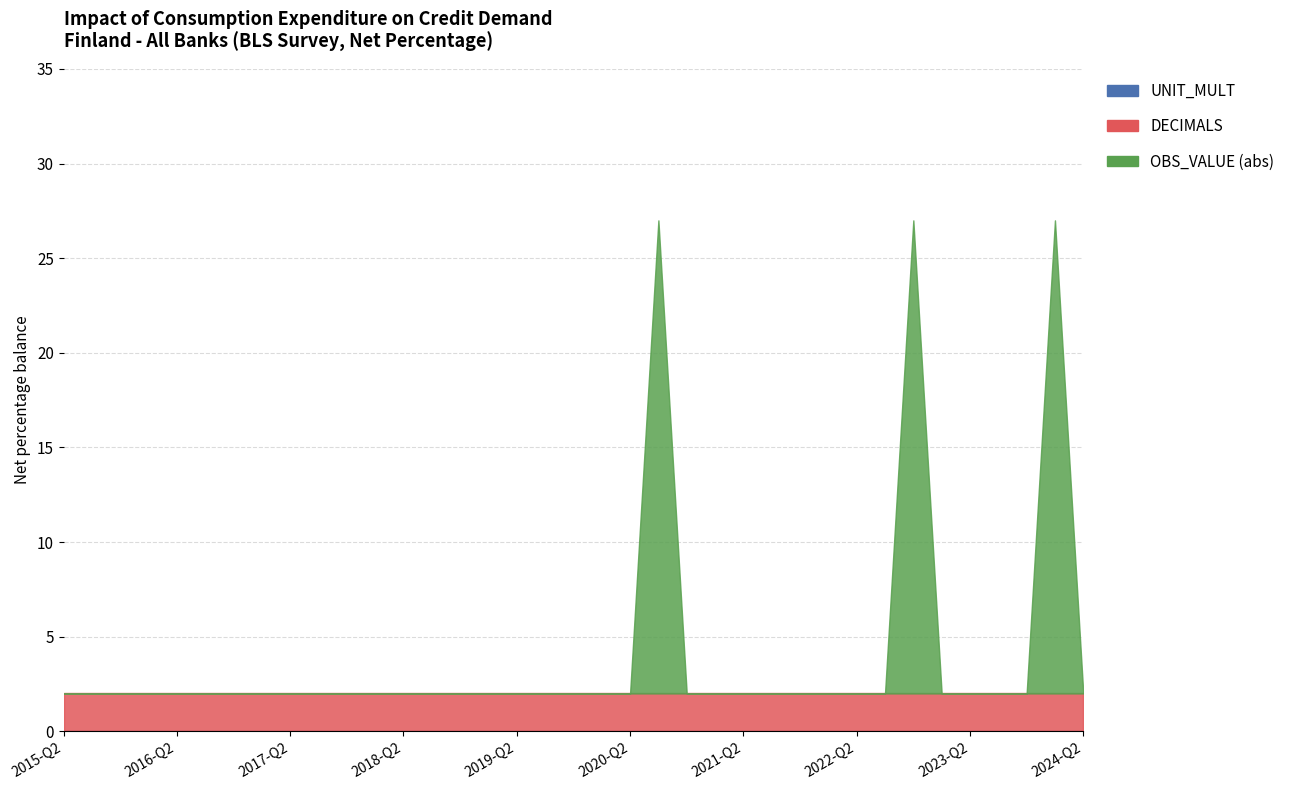

Which series has the largest total across all categories?

DECIMALS